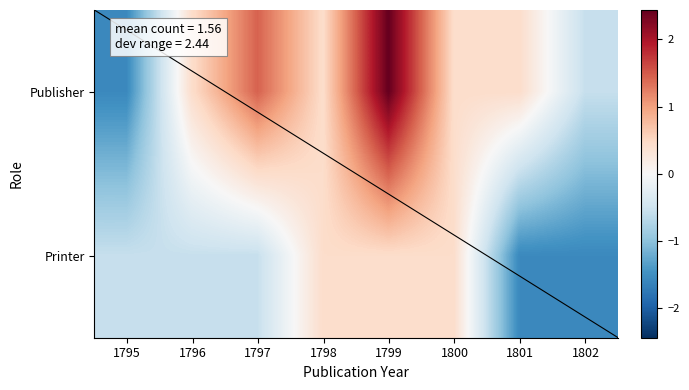

The value of Printer at 1800 is 0.4. True or false?

True